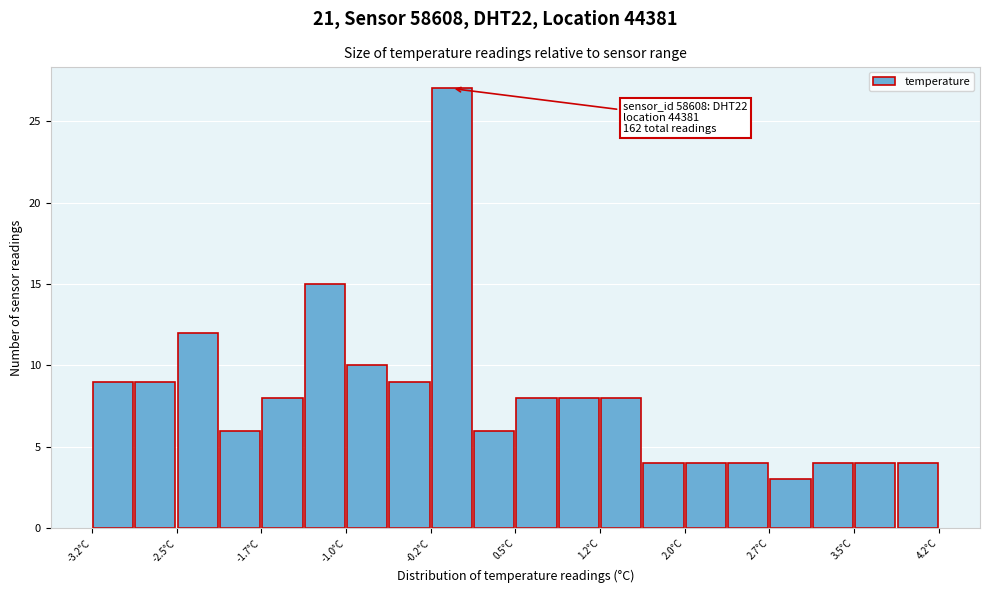

Around what value on the x-axis is the tallest bar? Give the approximate position of its centre, as read against the axis.

-0.1